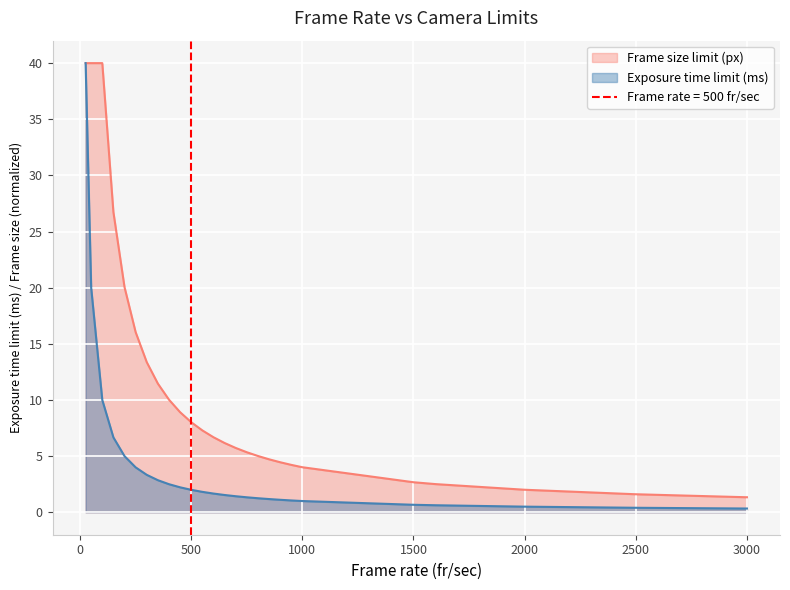

True or false: Frame size limit (px) has a value of 2.7 at 1500.

True